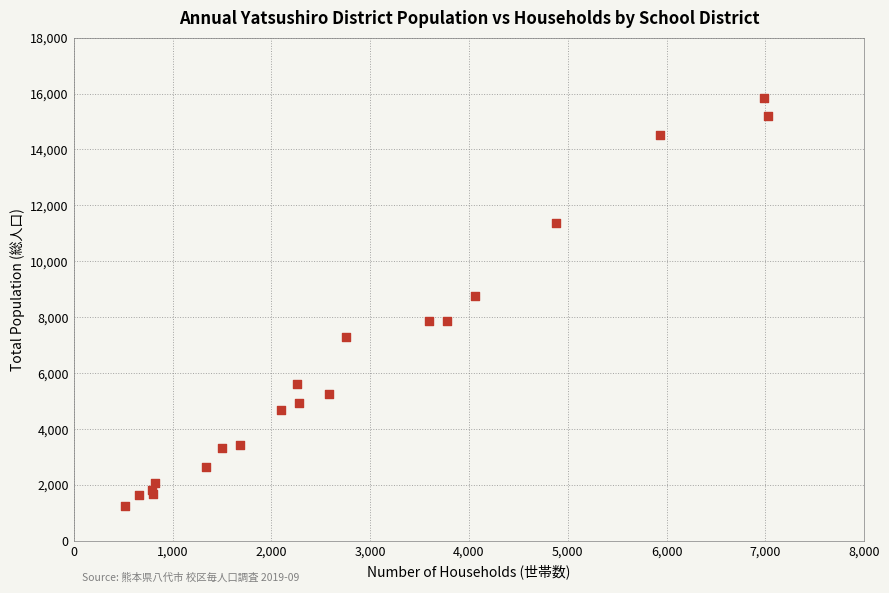

What Y value in the scatter plot is closest to 8544?

8758